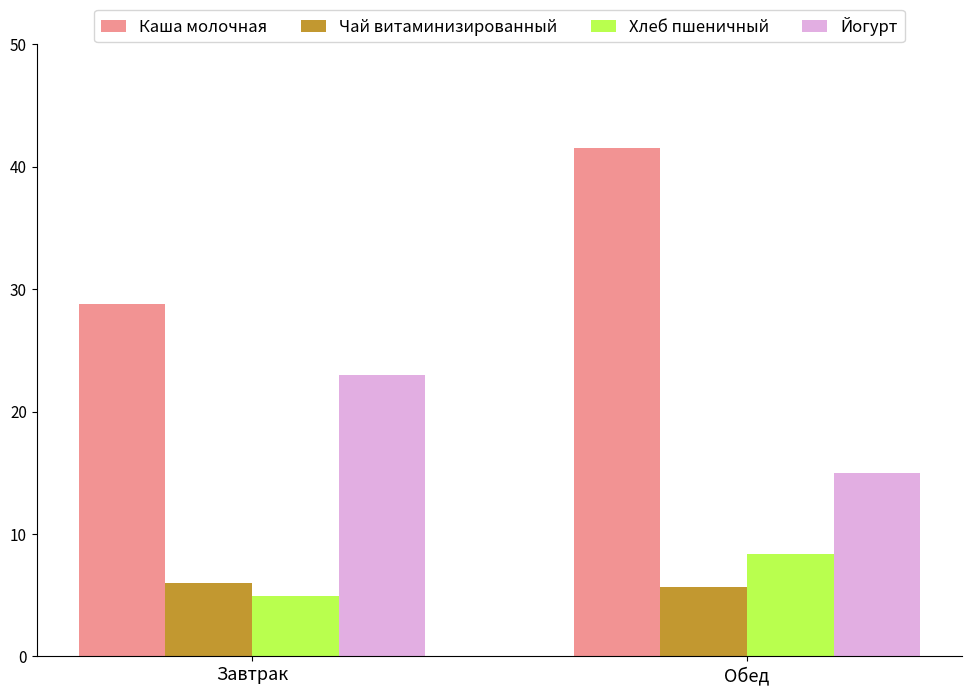

Rank the categories by Хлеб пшеничный value from highest to lowest.

Обед, Завтрак